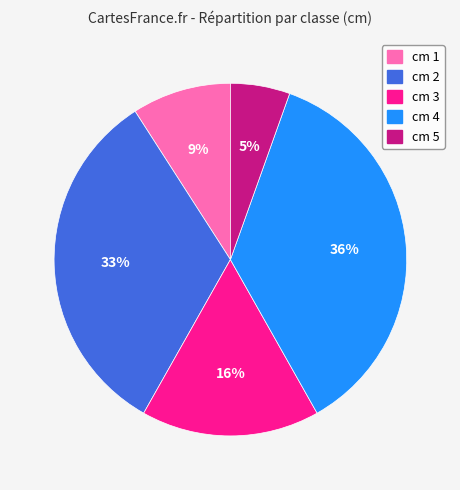

Rank the categories by value from highest to lowest.

cm 4, cm 2, cm 3, cm 1, cm 5